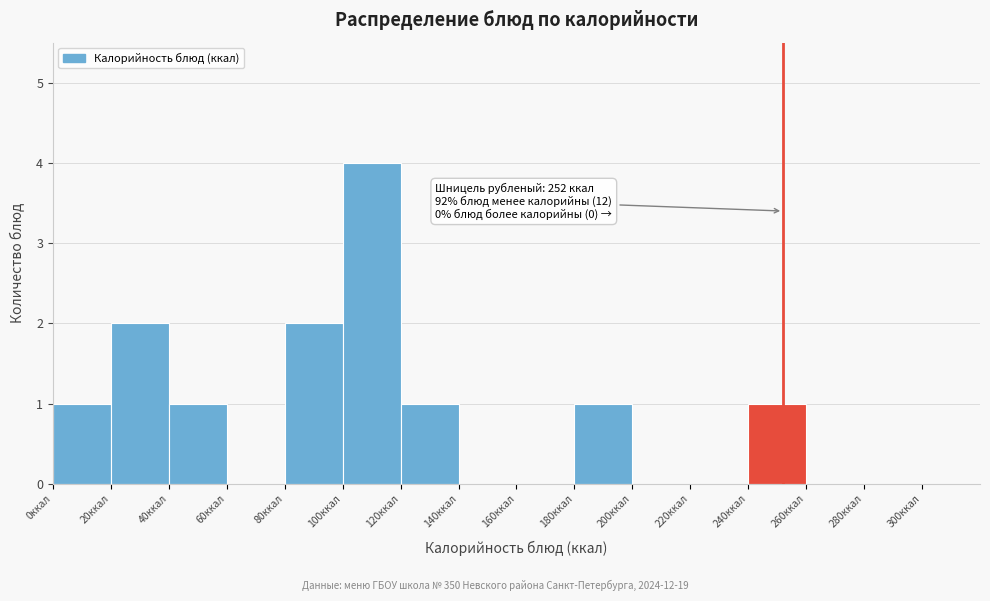

Over which range of the x-axis is the bar tallest?

100 to 120